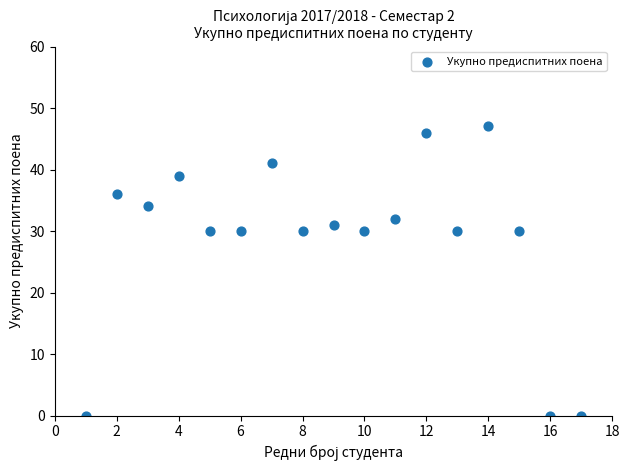

What is the range of X values (max minus min)?

16